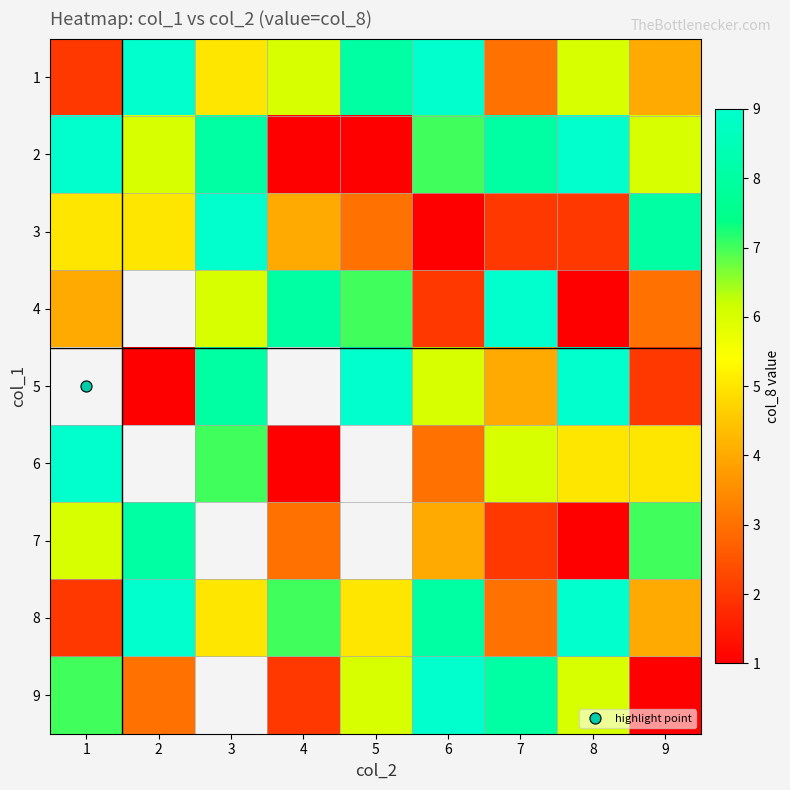

Count the 1 values in the range 4 to 8.

5